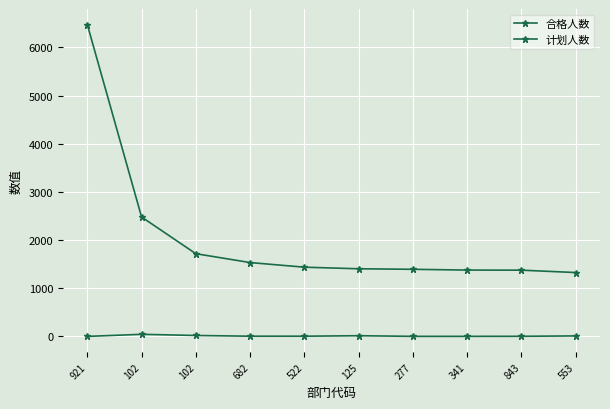

True or false: 合格人数 has more than 0 interior local peaks.

False